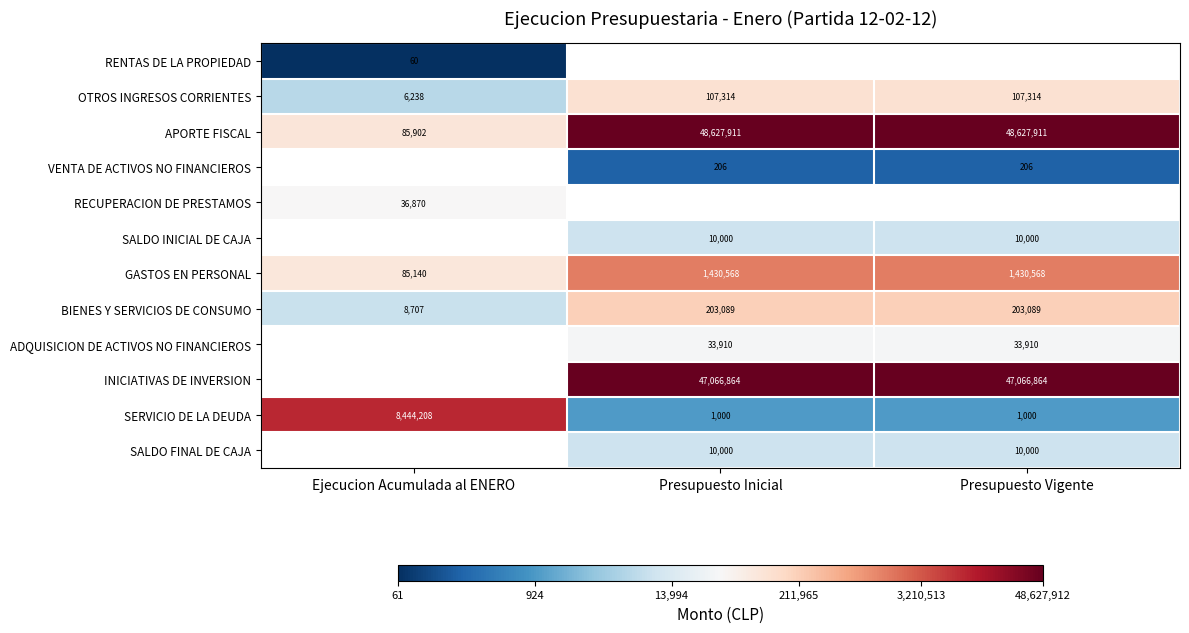

Between Presupuesto Vigente and Presupuesto Inicial, which is larger?

Presupuesto Inicial